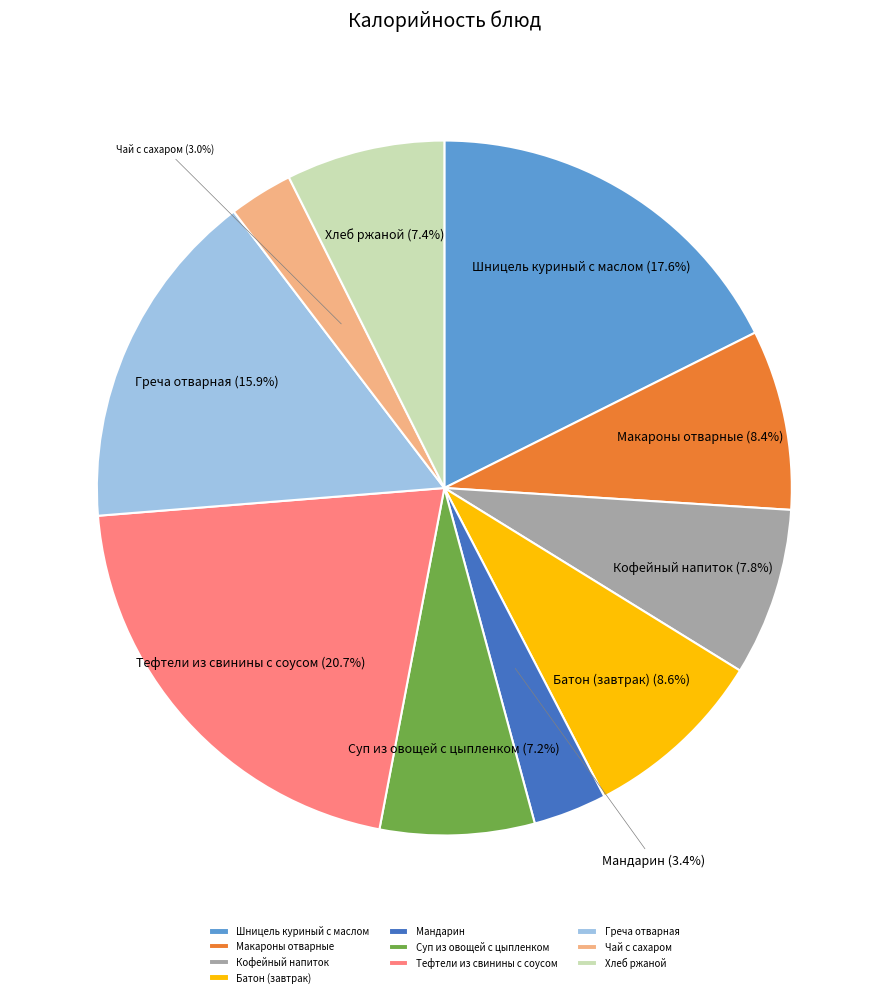

Count the number of slices in the pie.

10